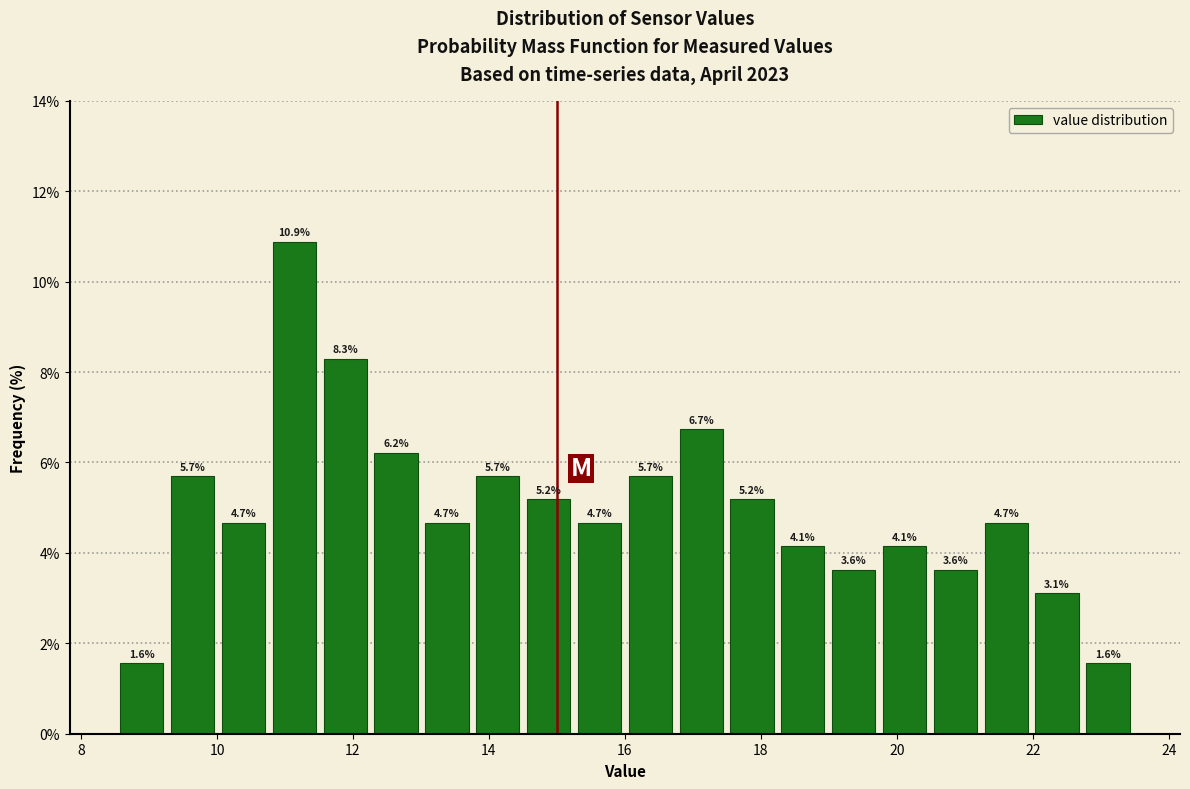

Read against the x-axis, roughly where is the centre of the tallest bar?

11.2